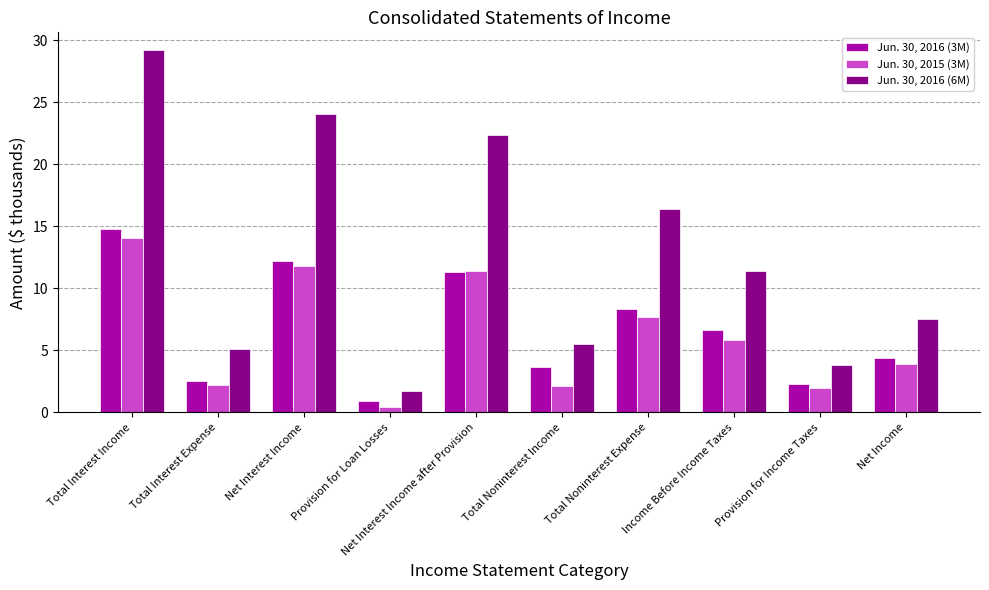

The value of Jun. 30, 2016 (6M) at Net Interest Income after Provision is 22.3. True or false?

True